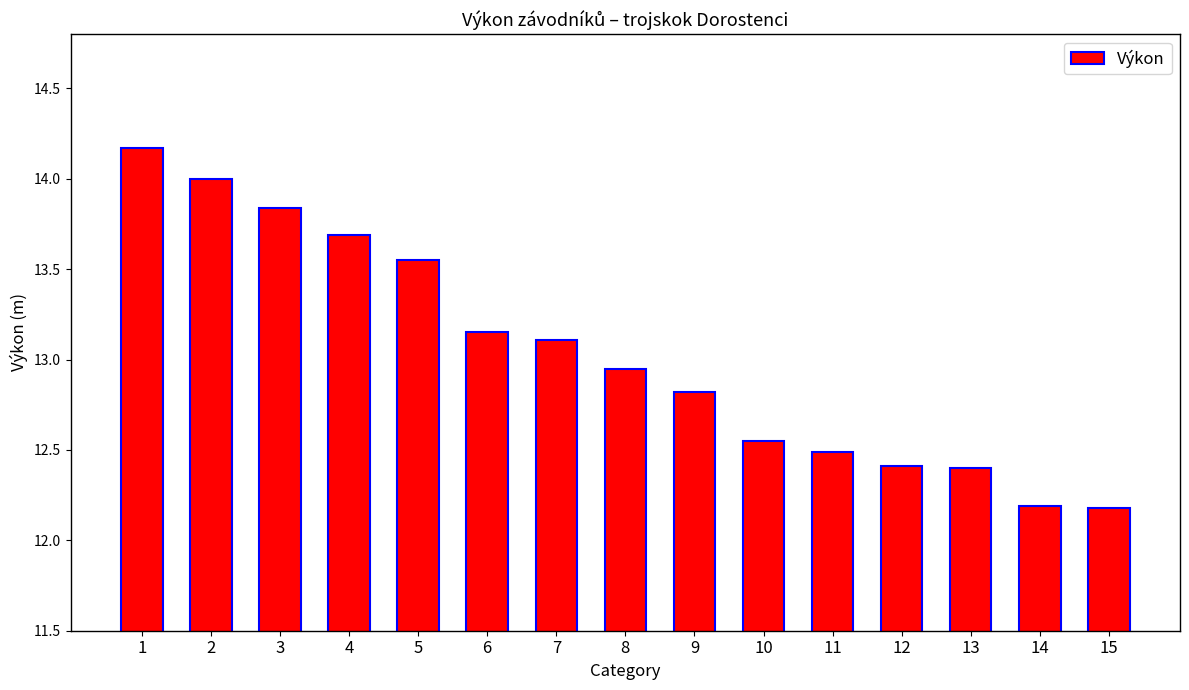

What value does the data have at 15?

12.2